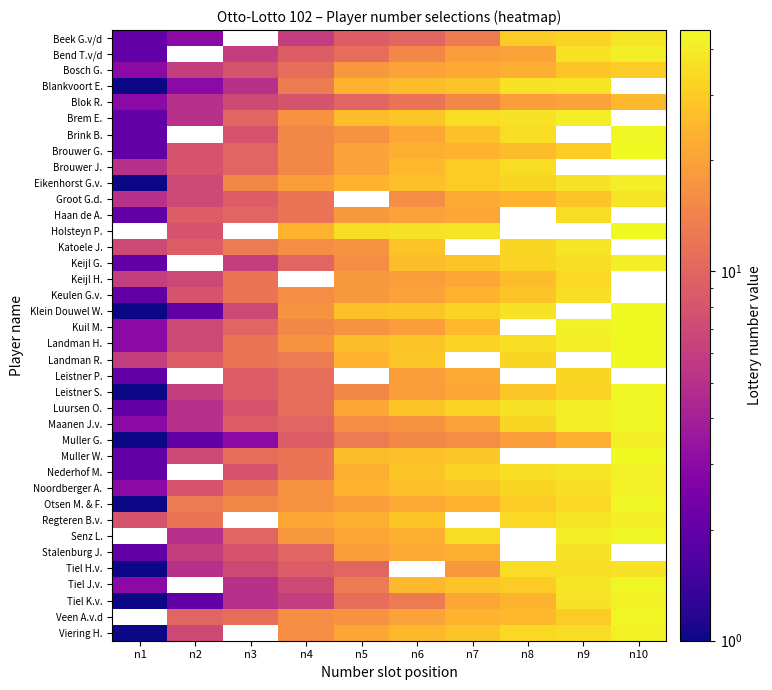

Which series has the largest range (max minus min)?

Klein Douwel W.